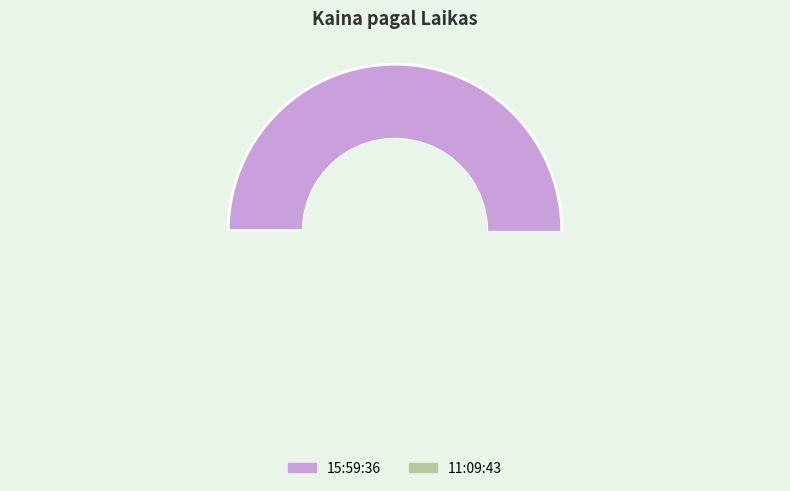

Between 11:09:43 and 15:59:36, which is larger?

15:59:36